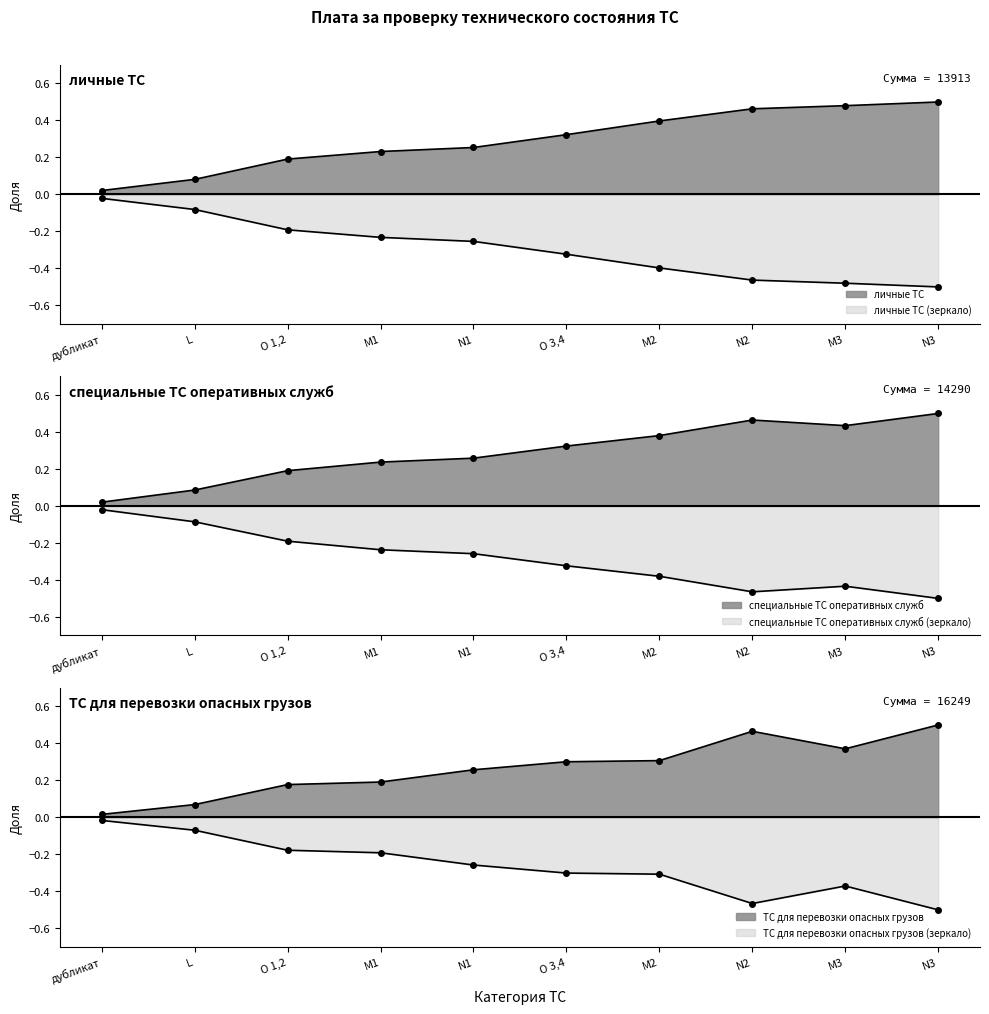

Which series has the largest total across all categories?

личные ТС